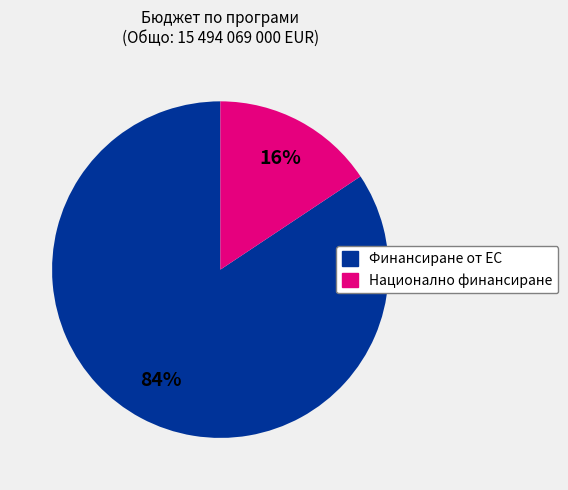

Rank the categories by value from highest to lowest.

Финансиране от ЕС, Национално финансиране